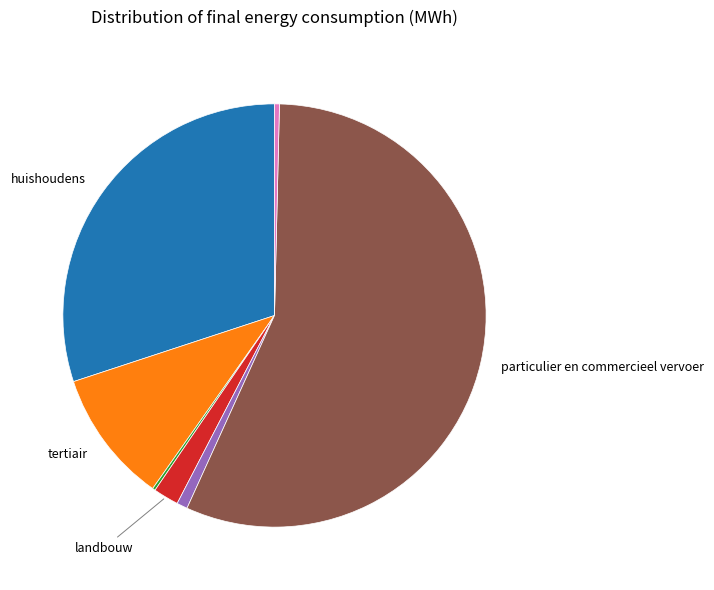

Is there any slice that represents more than half of the pie?

Yes